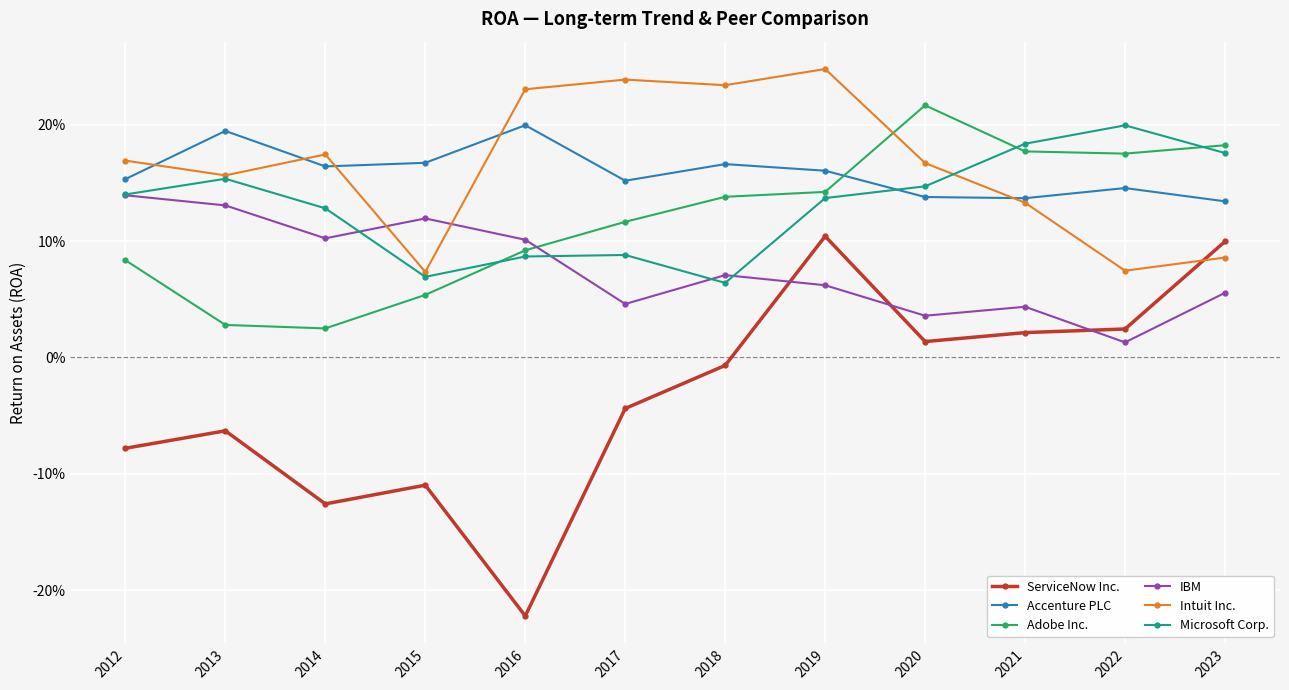

List the series in order of their peak value, highest first.

Intuit Inc., Adobe Inc., Accenture PLC, Microsoft Corp., IBM, ServiceNow Inc.